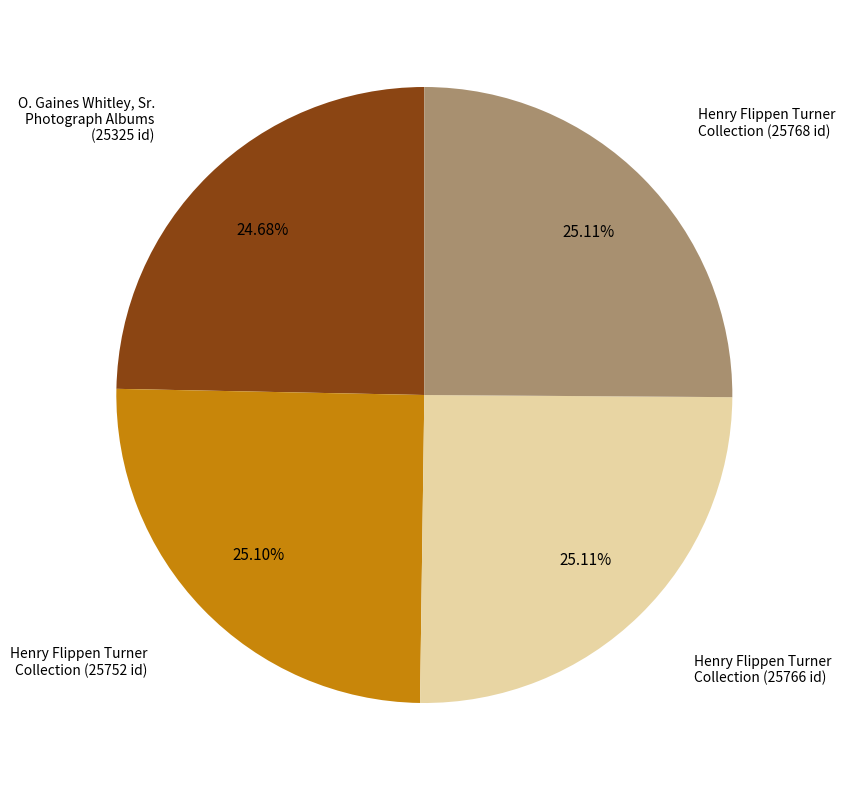

Count the number of slices in the pie.

4